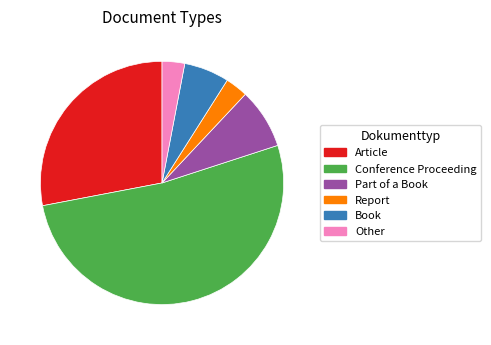

Which category has the biggest portion of the pie?

Conference Proceeding